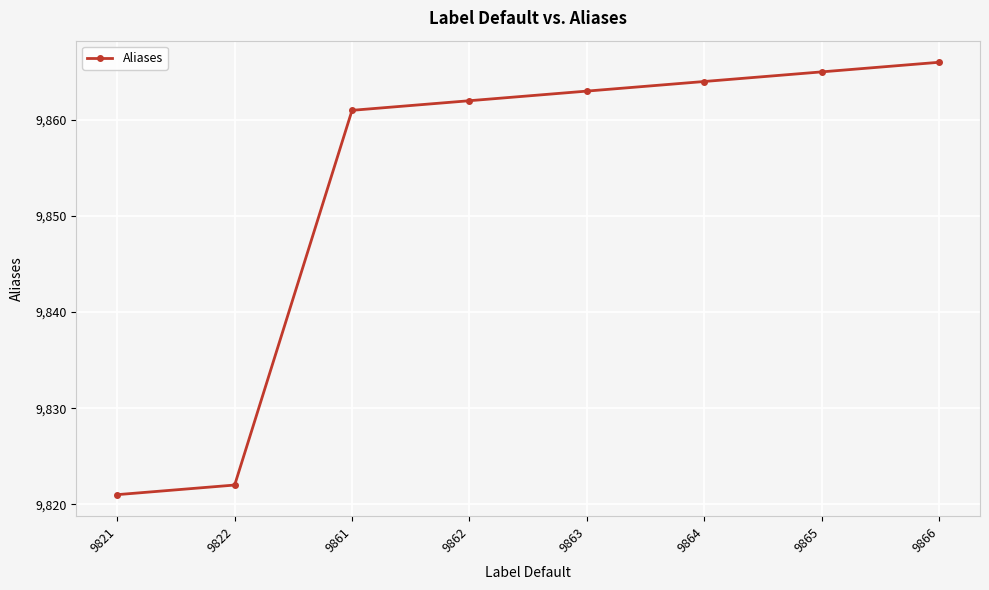

List the labels in order of value, smallest first.

9821, 9822, 9861, 9862, 9863, 9864, 9865, 9866